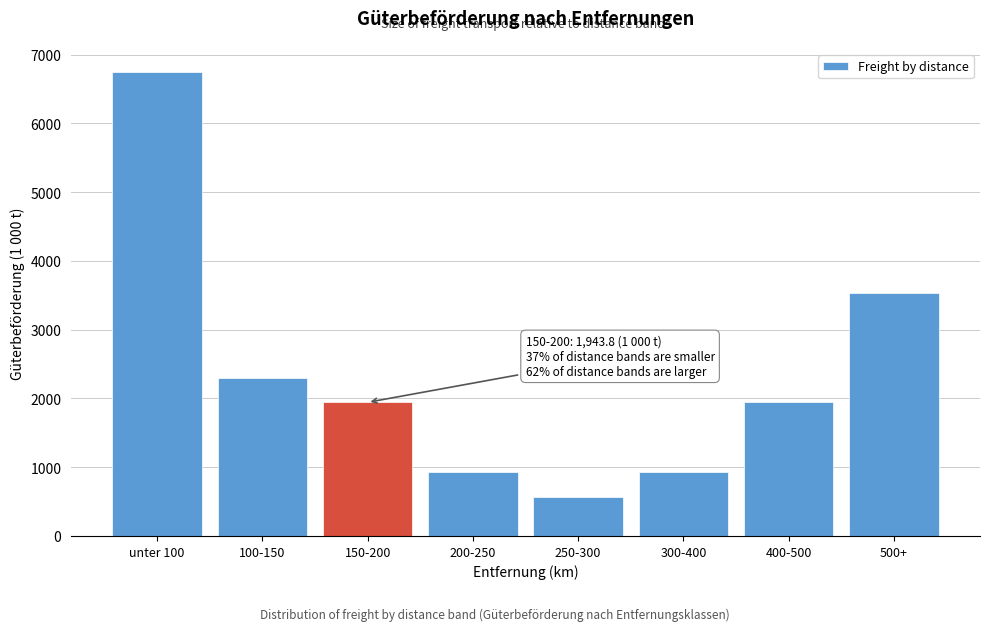

Is it true that the value at 300-400 is 1205.8?

False